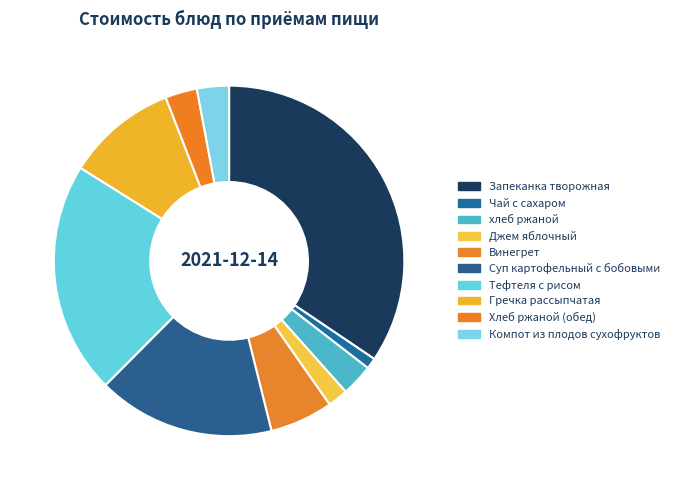

To the nearest percent, what percentage of the pie is хлеб ржаной?

3%